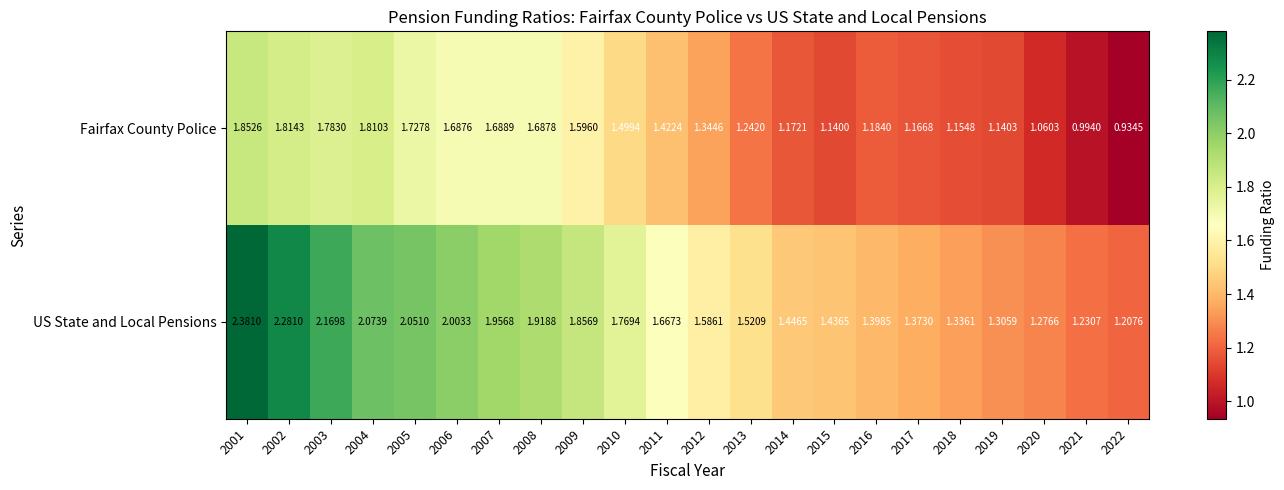

Rank the series at 2021 from lowest to highest value.

Fairfax County Police, US State and Local Pensions